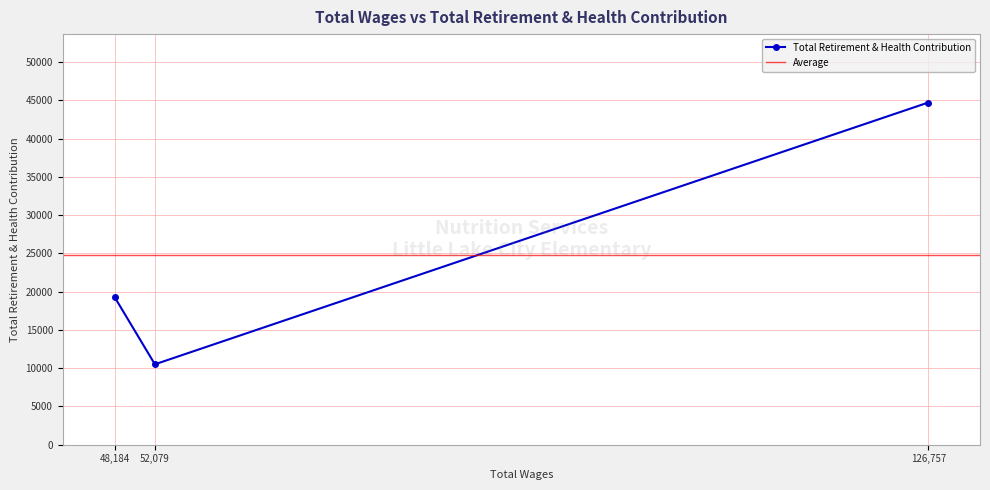

The value of Total Retirement & Health Contribution at 52,079 is 4552. True or false?

False